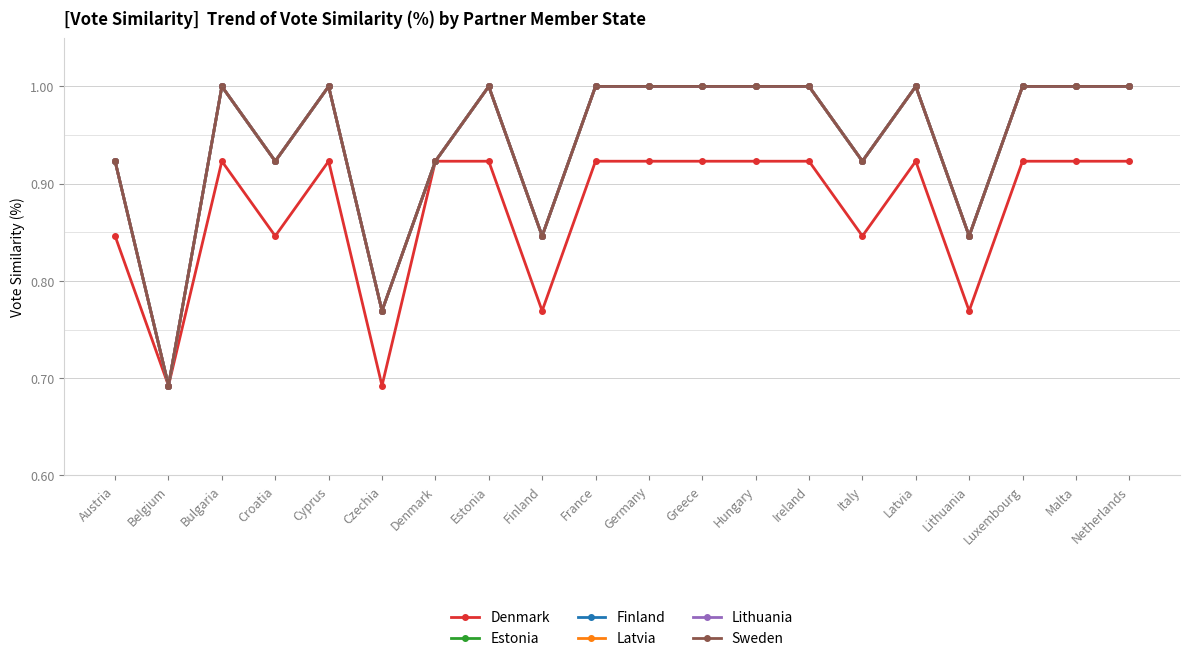

Does the chart have visible grid lines?

Yes